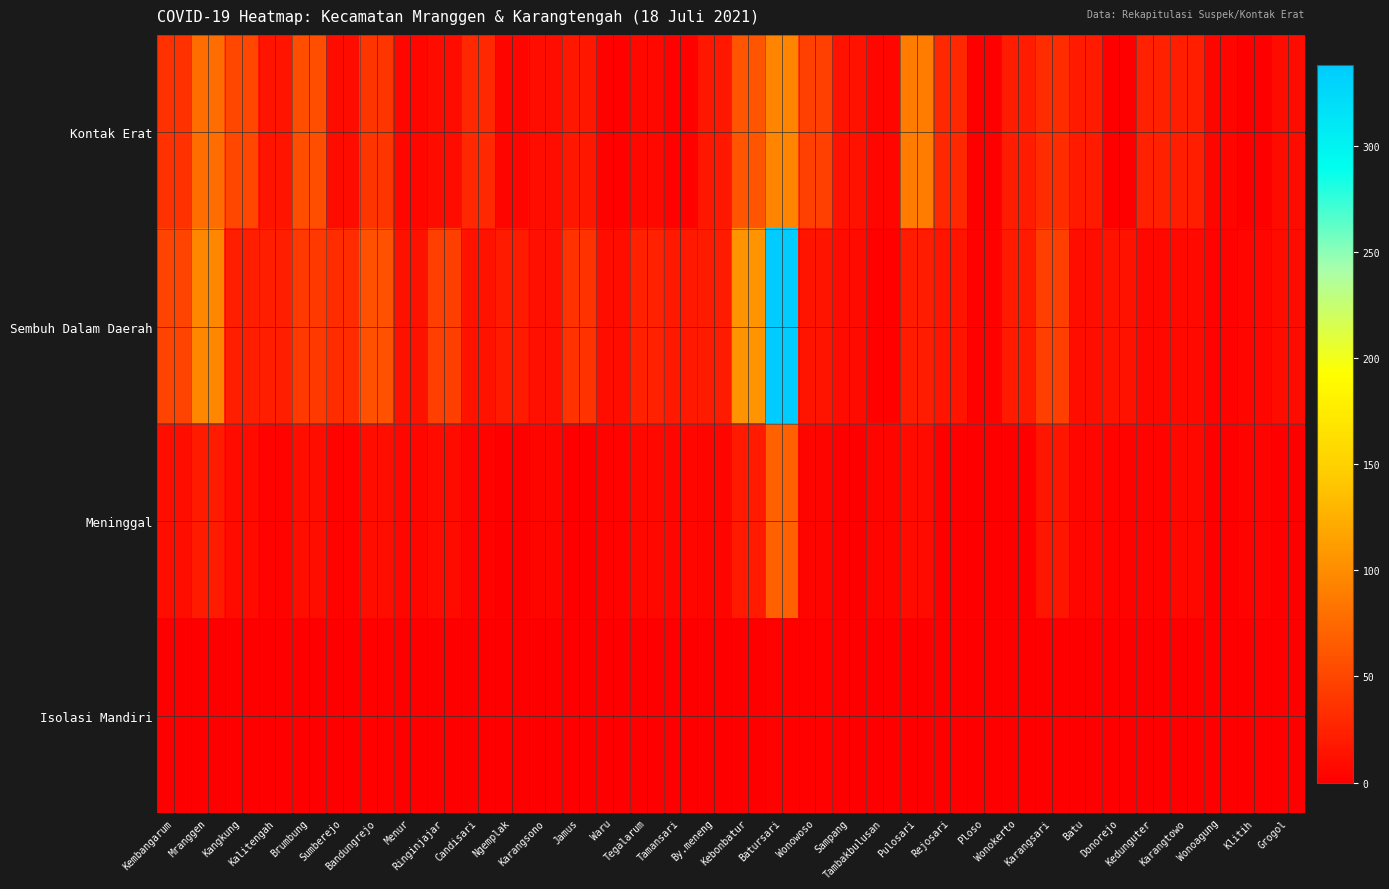

Reading left to right, extract all data points from this chart.

Kontak Erat: Kembangarum=35	Mranggen=78	Kangkung=51	Kalitengah=15	Brumbung=56	Sumberejo=9	Bandungrejo=38	Menur=5	Ringinjajar=9	Candisari=29	Ngemplak=4	Karangsono=10	Jamus=17	Waru=2	Tegalarum=6	Tamansari=2	By.meneng=17	Kebonbatur=61	Batursari=95	Wonowoso=46	Sampang=14	Tambakbulusan=5	Pulosari=89	Rejosari=29	Ploso=0	Wonokerto=21	Karangsari=32	Batu=19	Donorejo=0	Kedunguter=24	Karangtowo=22	Wonoagung=4	Klitih=1	Grogol=9
Sembuh Dalam Daerah: Kembangarum=48	Mranggen=96	Kangkung=22	Kalitengah=22	Brumbung=41	Sumberejo=32	Bandungrejo=58	Menur=13	Ringinjajar=45	Candisari=14	Ngemplak=20	Karangsono=12	Jamus=36	Waru=11	Tegalarum=24	Tamansari=18	By.meneng=20	Kebonbatur=105	Batursari=338	Wonowoso=15	Sampang=8	Tambakbulusan=2	Pulosari=21	Rejosari=15	Ploso=2	Wonokerto=19	Karangsari=45	Batu=11	Donorejo=14	Kedunguter=6	Karangtowo=7	Wonoagung=3	Klitih=5	Grogol=9
Meninggal: Kembangarum=11	Mranggen=20	Kangkung=8	Kalitengah=3	Brumbung=11	Sumberejo=3	Bandungrejo=11	Menur=5	Ringinjajar=8	Candisari=3	Ngemplak=1	Karangsono=4	Jamus=1	Waru=3	Tegalarum=6	Tamansari=5	By.meneng=4	Kebonbatur=19	Batursari=69	Wonowoso=4	Sampang=1	Tambakbulusan=4	Pulosari=8	Rejosari=0	Ploso=0	Wonokerto=1	Karangsari=16	Batu=5	Donorejo=3	Kedunguter=3	Karangtowo=6	Wonoagung=1	Klitih=3	Grogol=1
Isolasi Mandiri: Kembangarum=1	Mranggen=1	Kangkung=0	Kalitengah=0	Brumbung=1	Sumberejo=0	Bandungrejo=2	Menur=0	Ringinjajar=0	Candisari=1	Ngemplak=1	Karangsono=0	Jamus=0	Waru=0	Tegalarum=0	Tamansari=0	By.meneng=0	Kebonbatur=1	Batursari=2	Wonowoso=2	Sampang=0	Tambakbulusan=0	Pulosari=0	Rejosari=0	Ploso=1	Wonokerto=0	Karangsari=0	Batu=0	Donorejo=0	Kedunguter=0	Karangtowo=0	Wonoagung=0	Klitih=0	Grogol=0